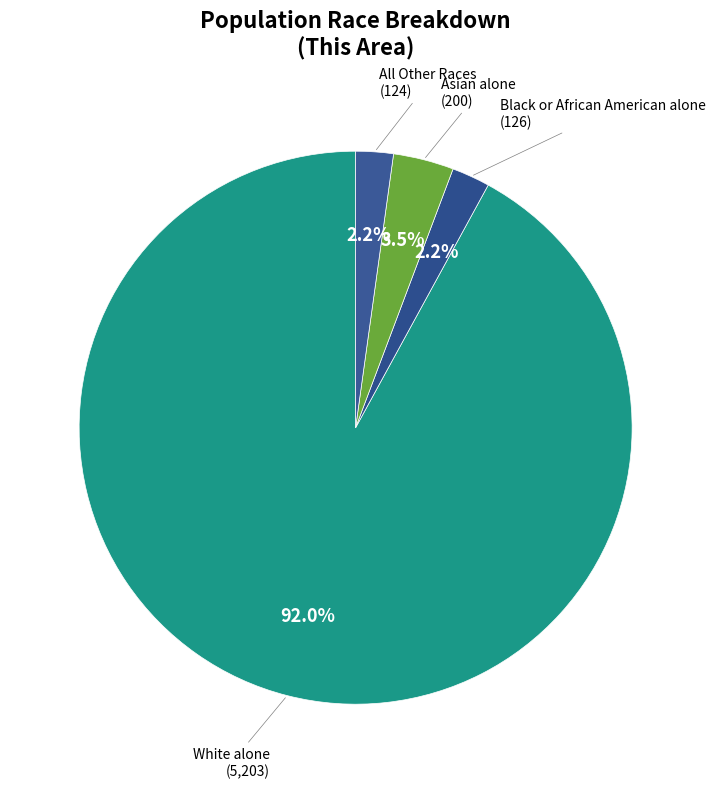

How many slices are in this pie chart?

4